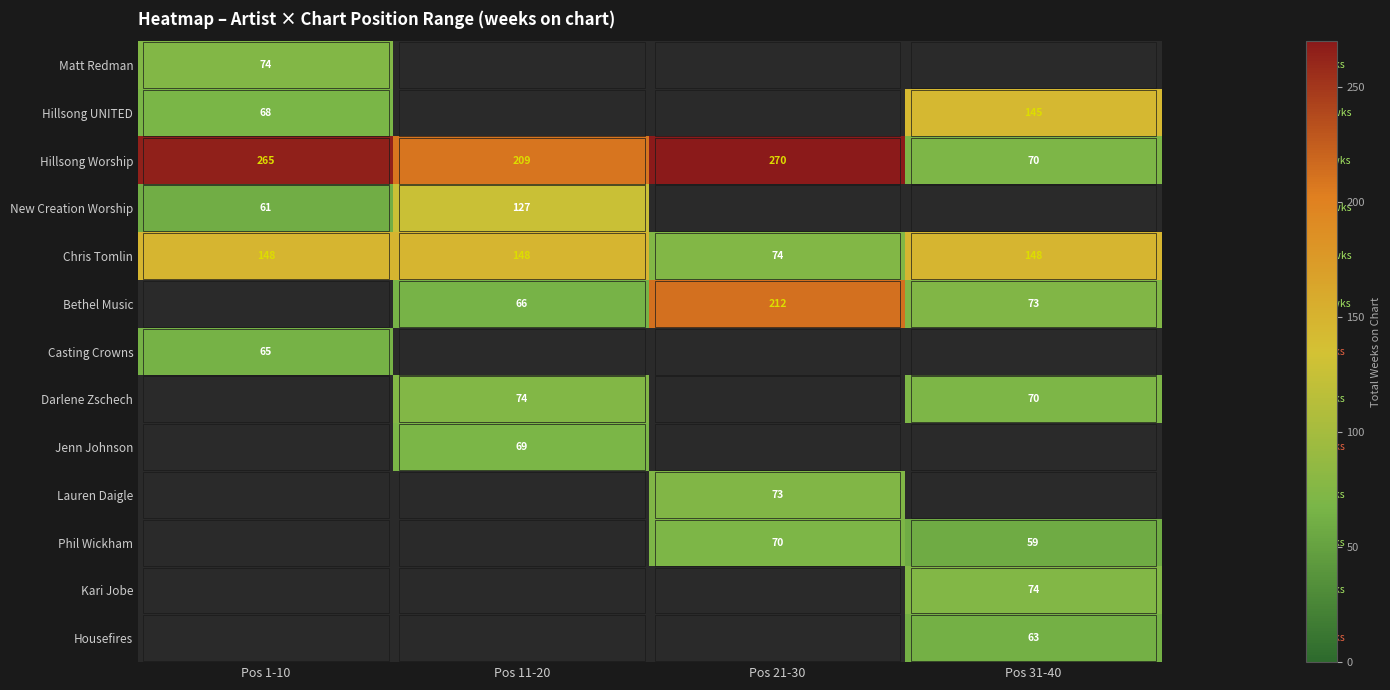

Which category has the lowest value across all series?

Pos 31-40